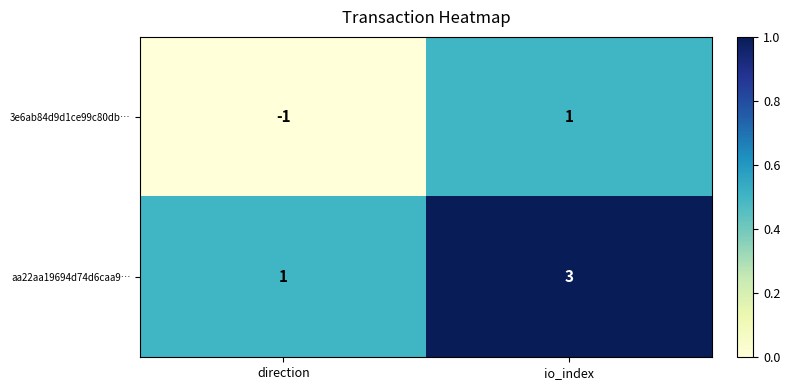

At which category is the sum across all series the highest?

io_index